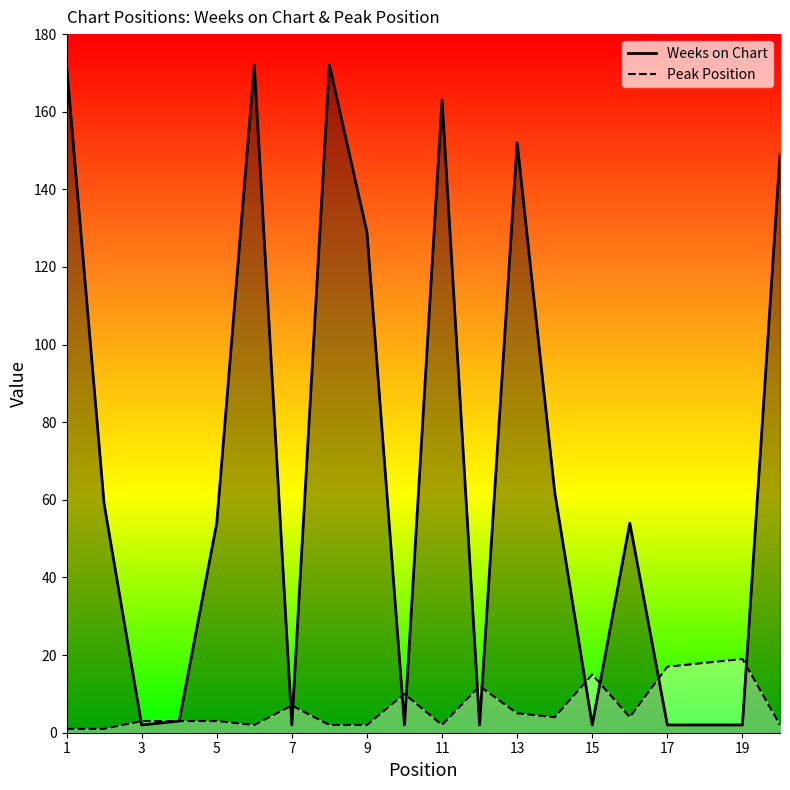

What is the value of the Weeks on Chart point at the 7th from the left?

2